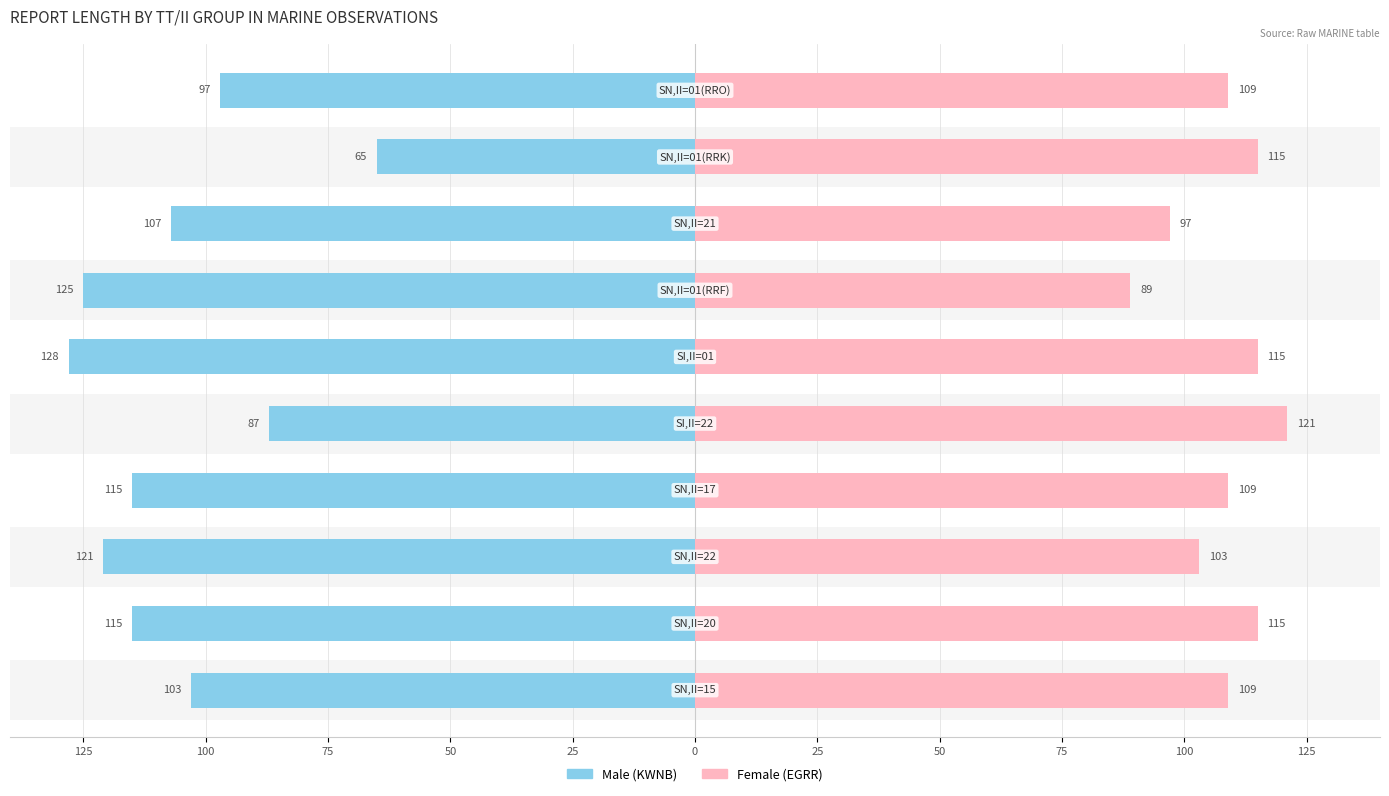

What is the difference between the maximum and minimum values in the Male series?

63